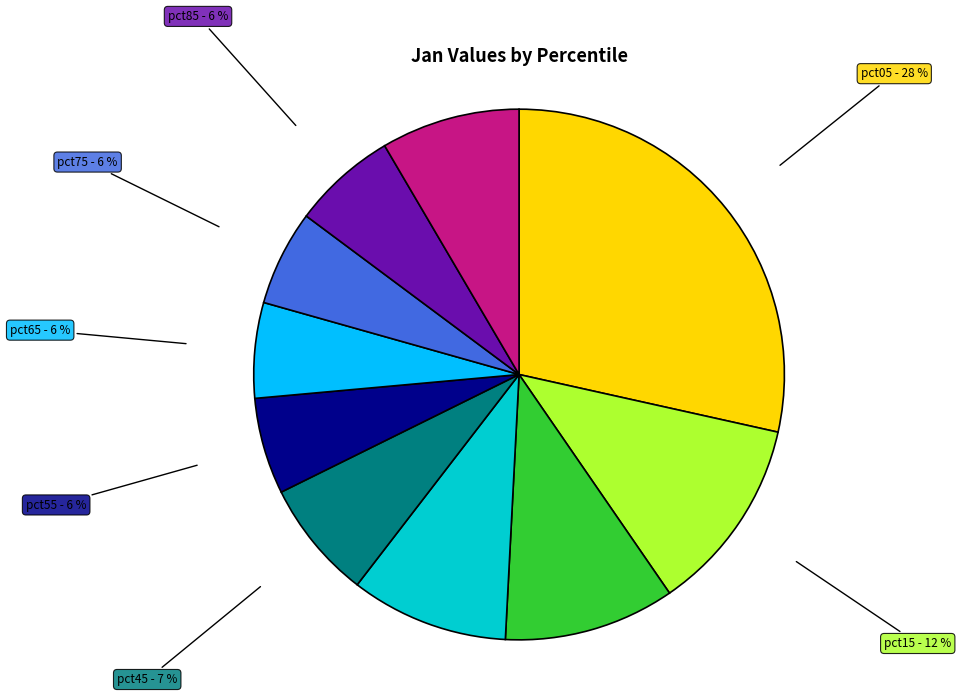

Does pct45 account for over 50% of the chart?

No